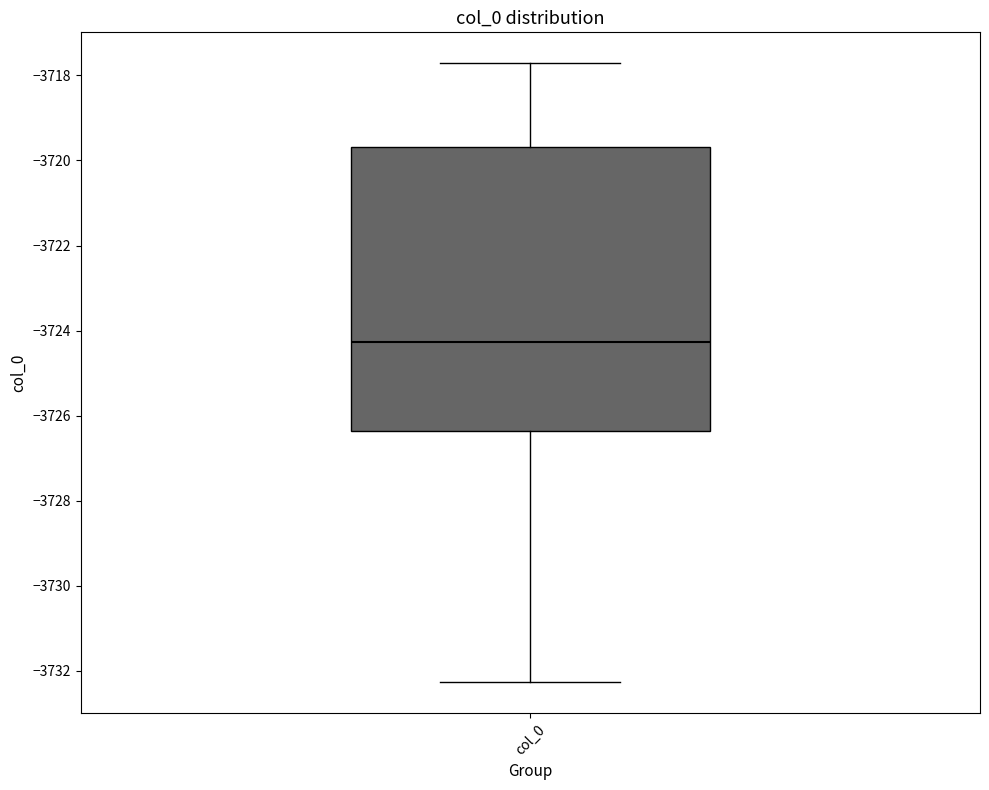

Read this box plot against the y-axis: the position of the median line, the range covered by the box, and the ends of both whiskers. The values are not printed on the chart, so give them approximately, as read against the axis.

median -3724.2, box -3726.4 to -3719.6, whiskers -3732.2 to -3717.8